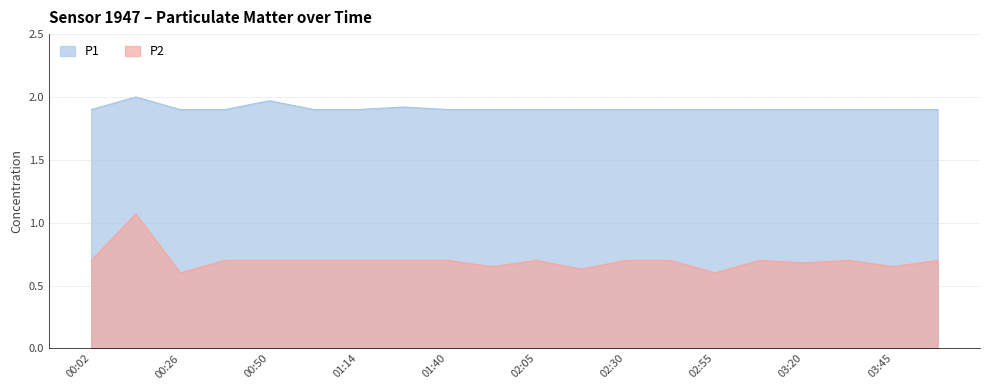

The value of P2 at 00:02 is 0.3. True or false?

False